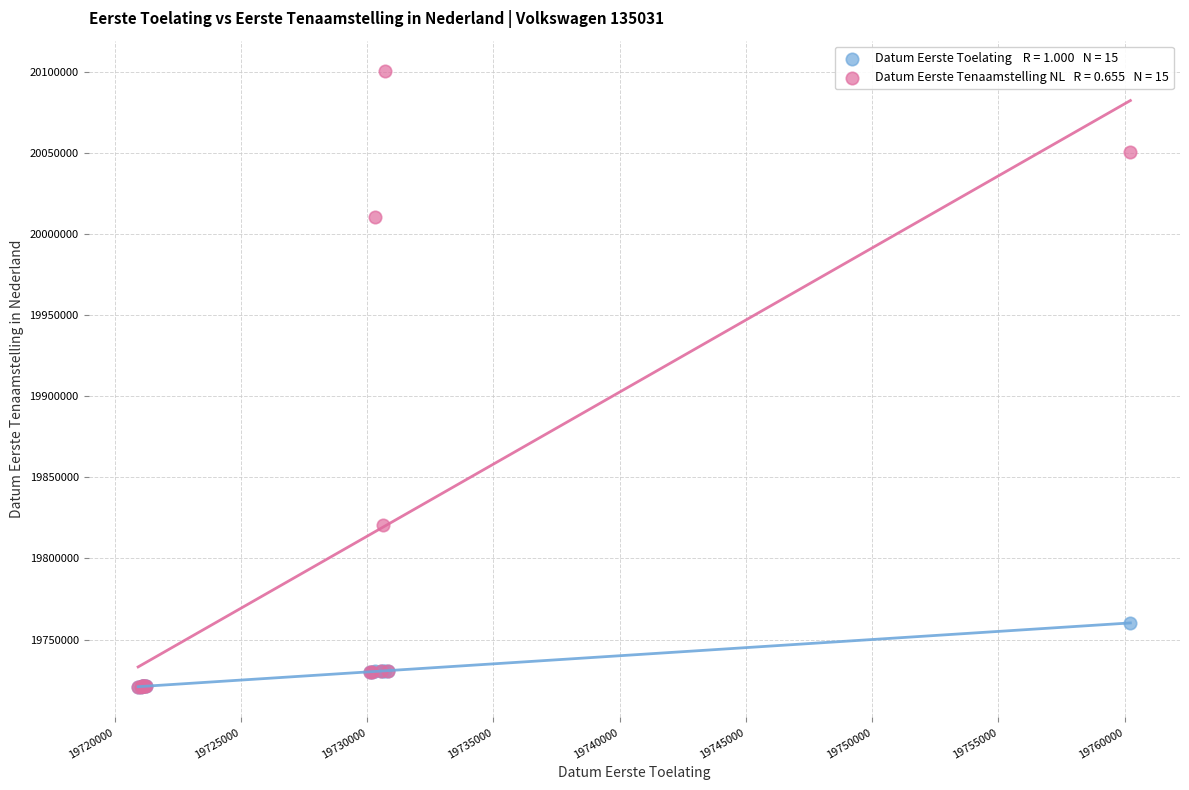

Across all series, what Y value is closest to 19910569?

19820515